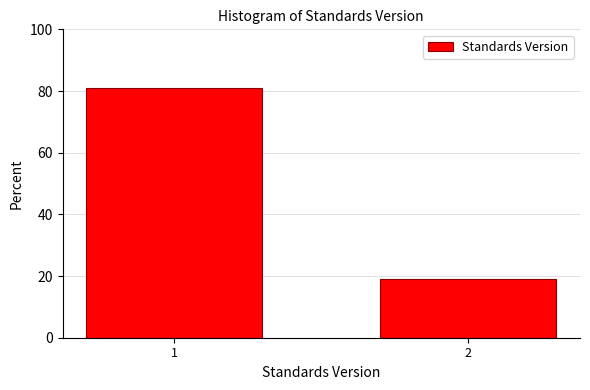

Reading left to right, list all the values displayed in this chart.

1=81.0	2=19.0